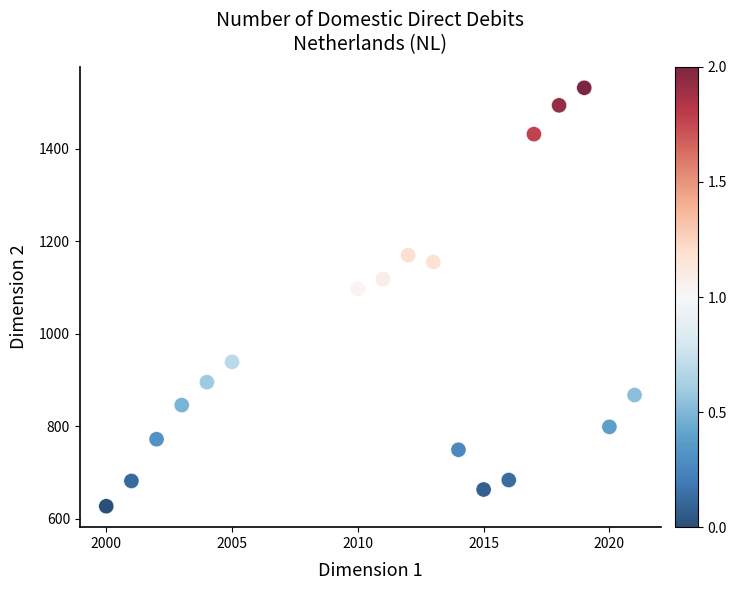

What is the range of Y values (max minus min)?

905.2